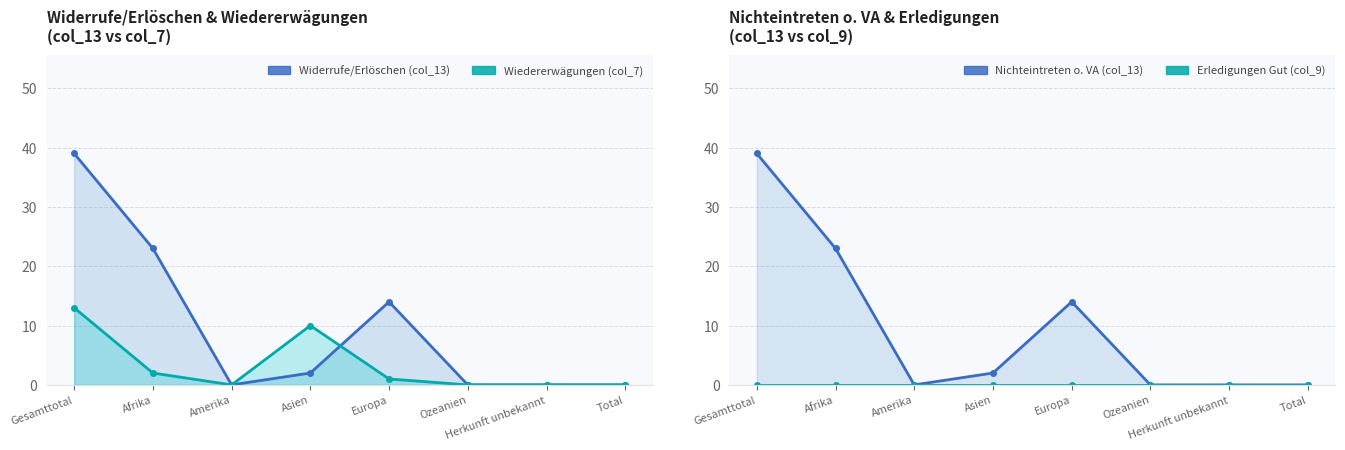

What is the label of the 5th point from the right?

Asien